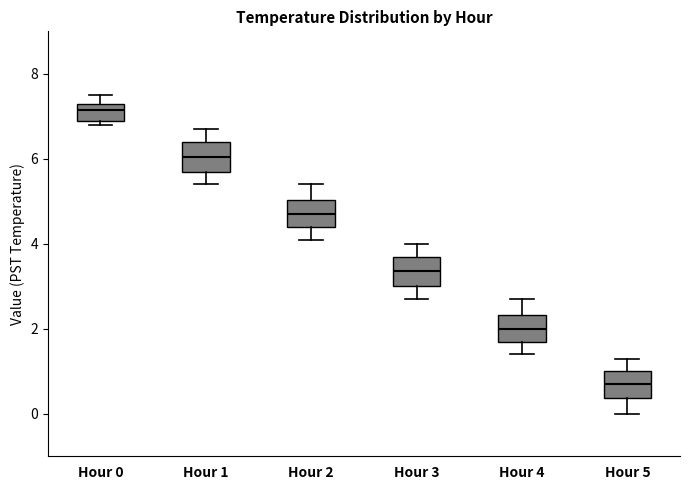

Reading left to right, read every box against the y-axis: the position of its median line, the range the box covers, and the ends of its whiskers. The values are not printed on the chart, so give them approximately, as read against the axis.

Hour 0: median 7.2, box 7.0 to 7.4, whiskers 6.8 to 7.6
Hour 1: median 6.0, box 5.8 to 6.4, whiskers 5.4 to 6.8
Hour 2: median 4.8, box 4.4 to 5.0, whiskers 4.2 to 5.4
Hour 3: median 3.4, box 3.0 to 3.8, whiskers 2.8 to 4.0
Hour 4: median 2.0, box 1.8 to 2.4, whiskers 1.4 to 2.8
Hour 5: median 0.8, box 0.4 to 1.0, whiskers 0.0 to 1.4